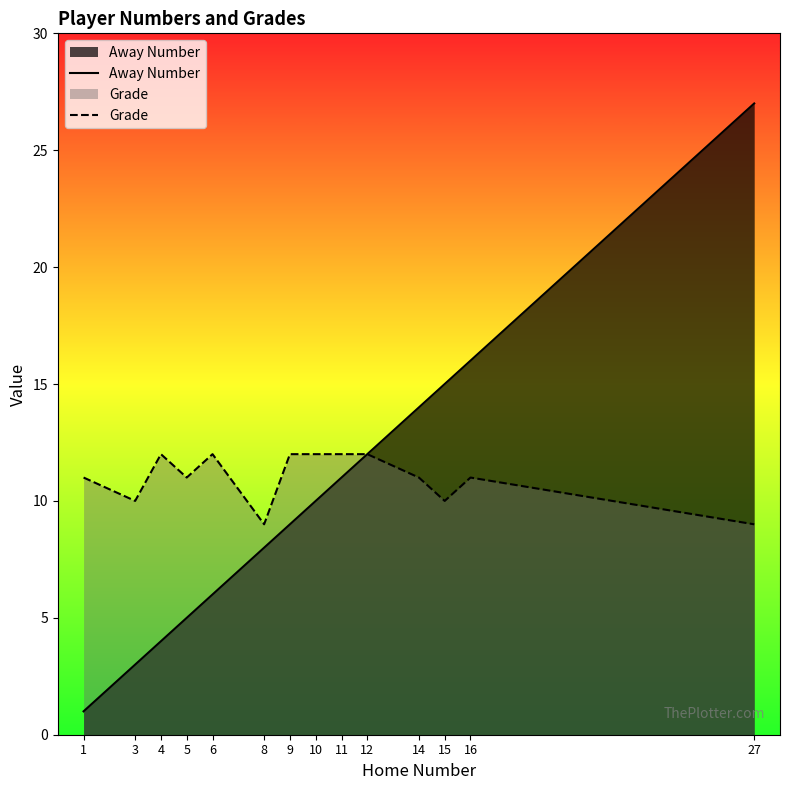

How many data points in Grade are less than 11?

4